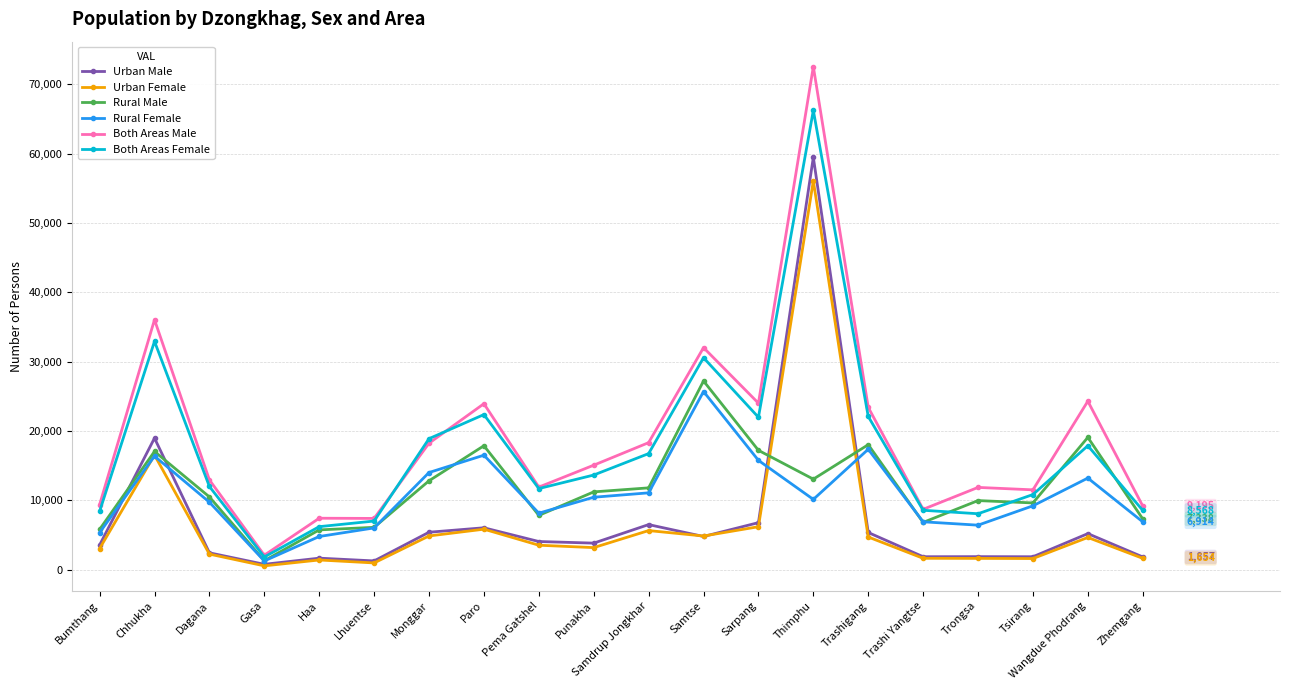

At which category is the sum across all series the highest?

Thimphu